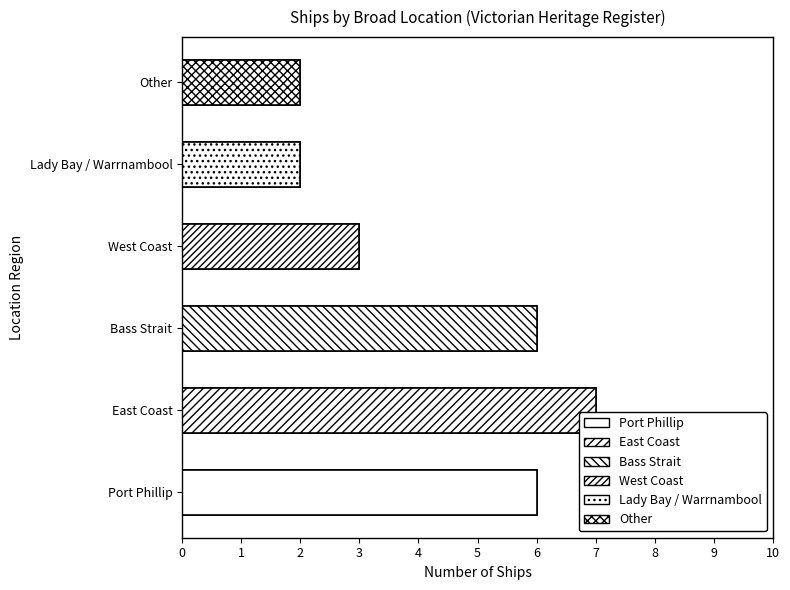

Reading right to left, extract all data points from this chart.

2	2	3	6	7	6